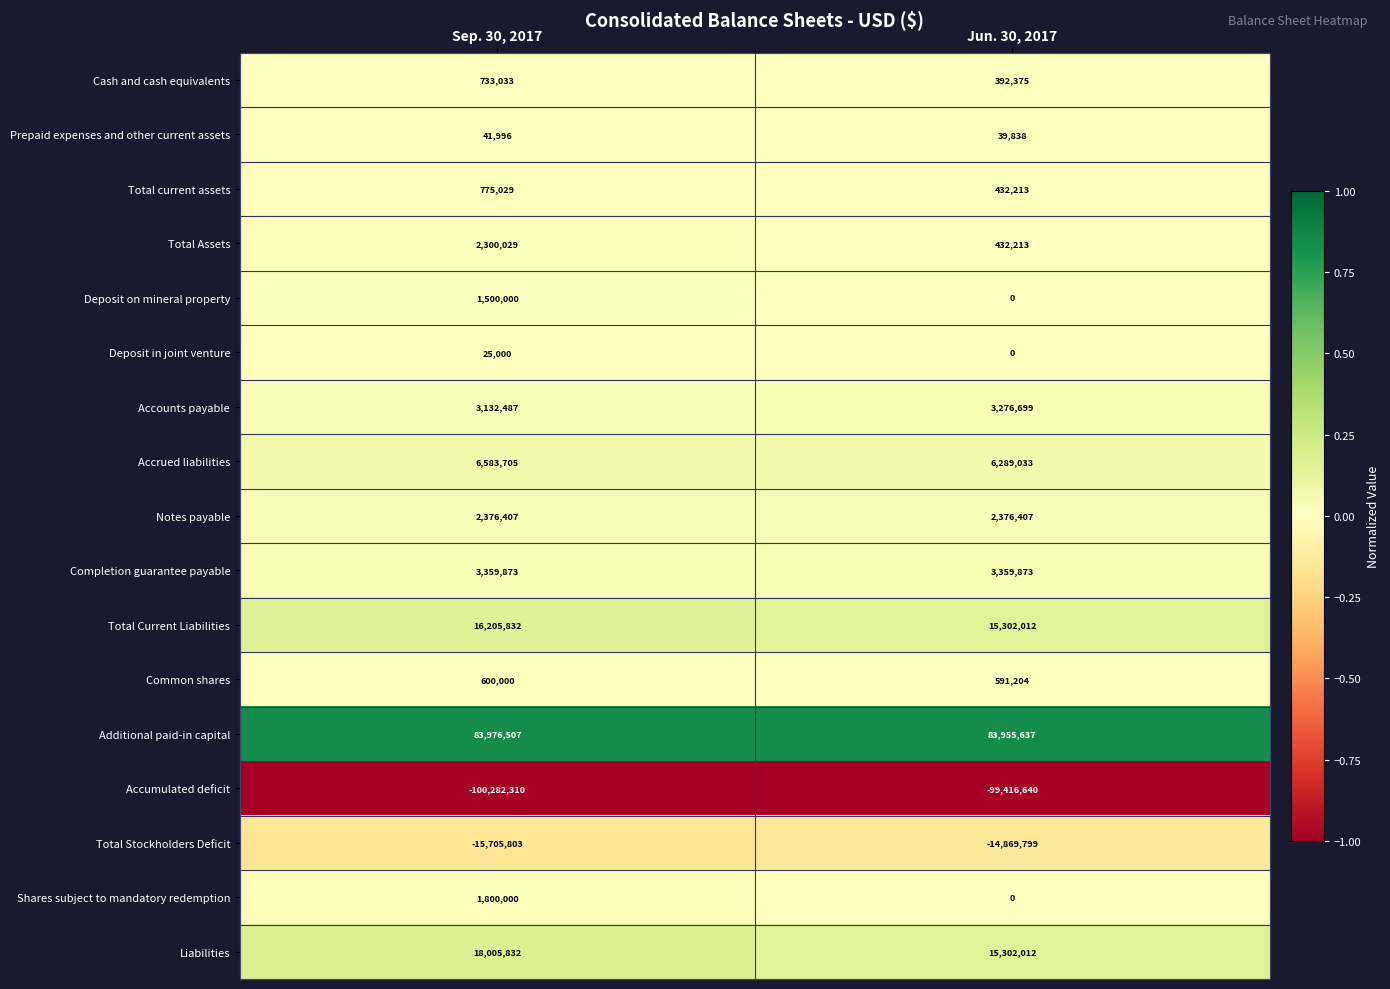

What is the maximum value shown in the chart?

83976507